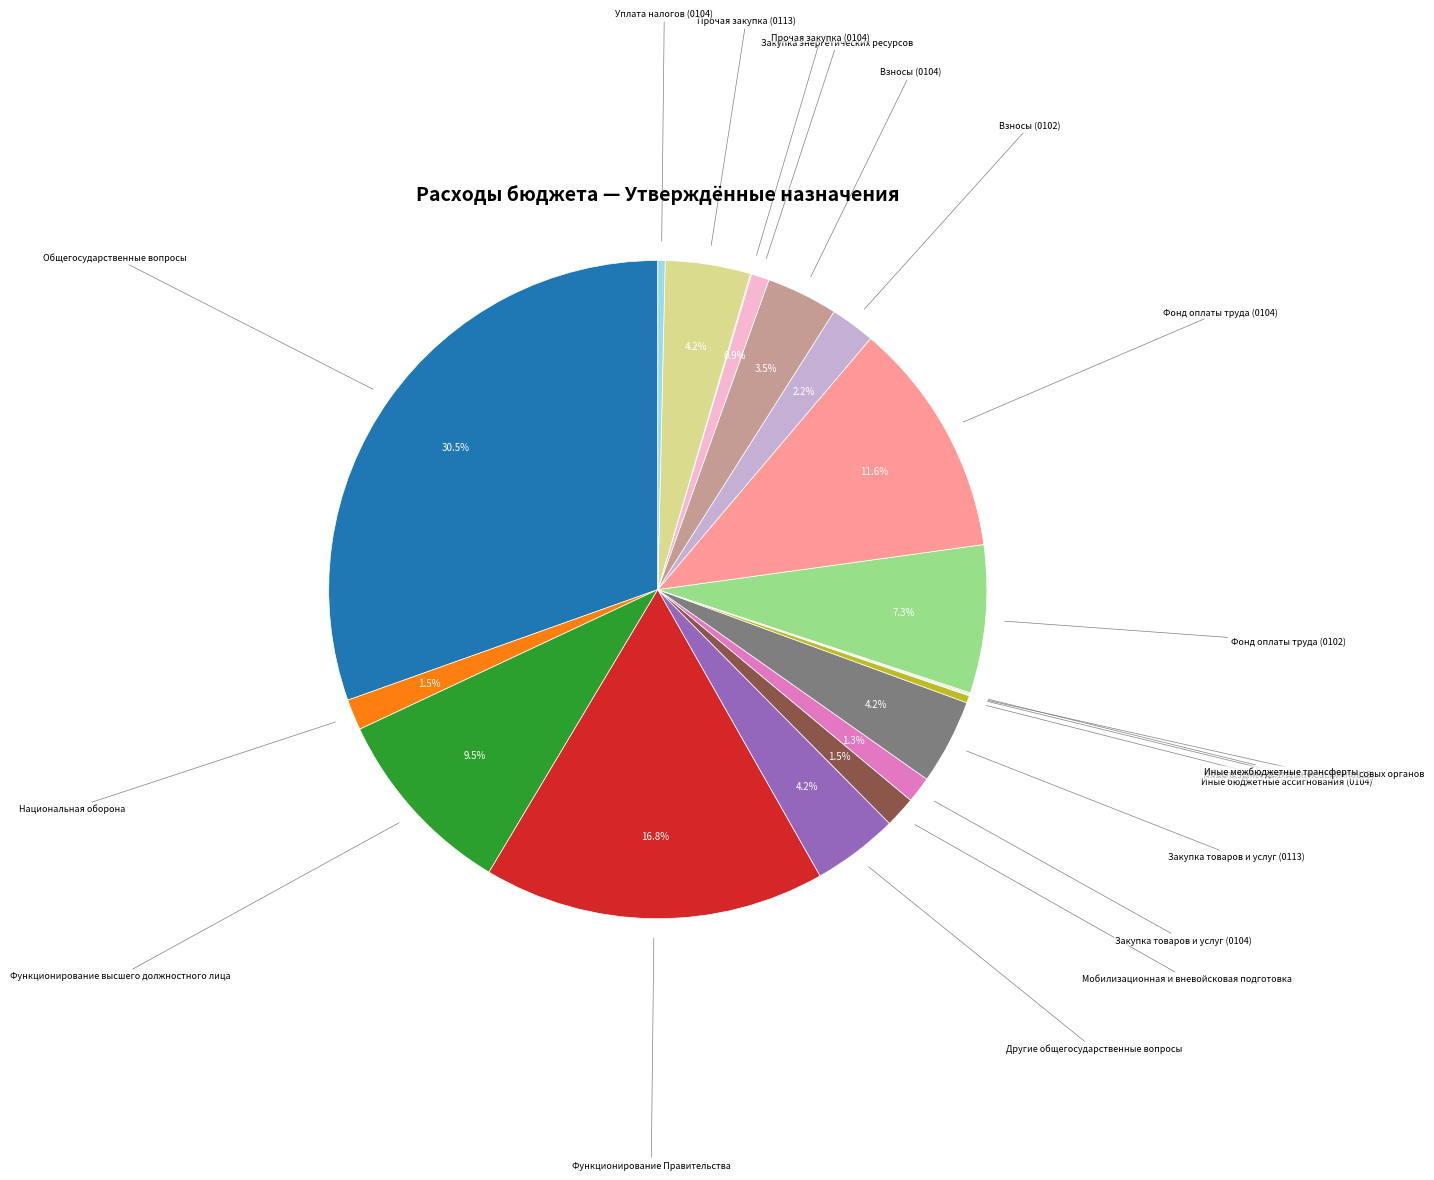

Between Взносы (0104) and Взносы (0102), which is larger?

Взносы (0104)